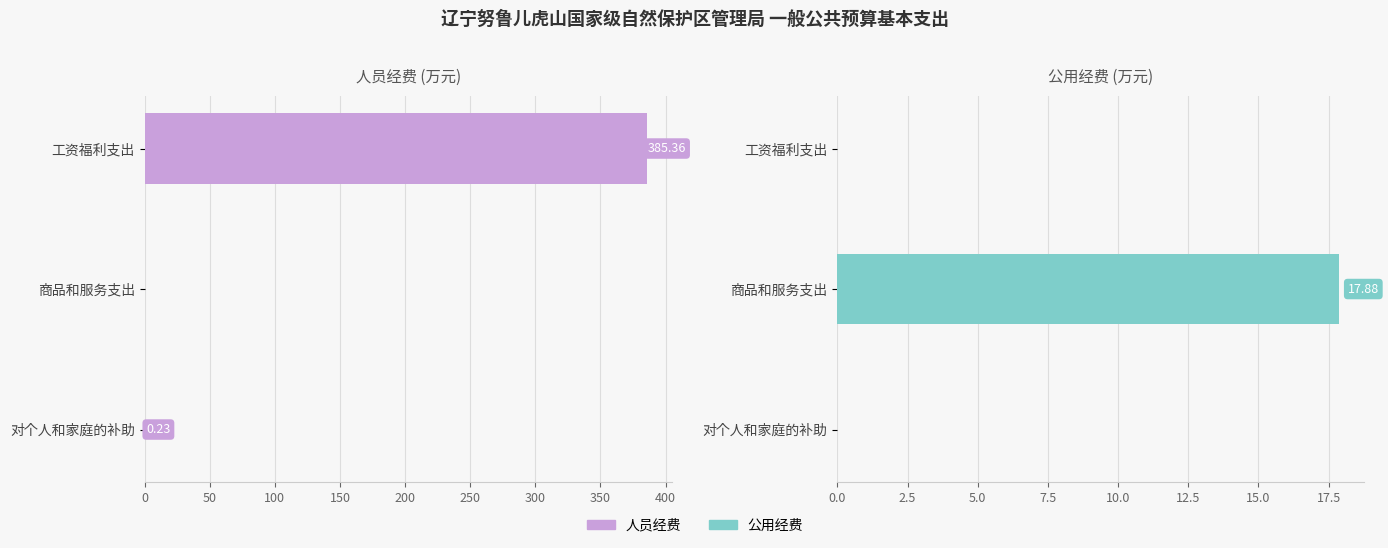

Which series changed the most between 工资福利支出 and 对个人和家庭的补助?

人员经费